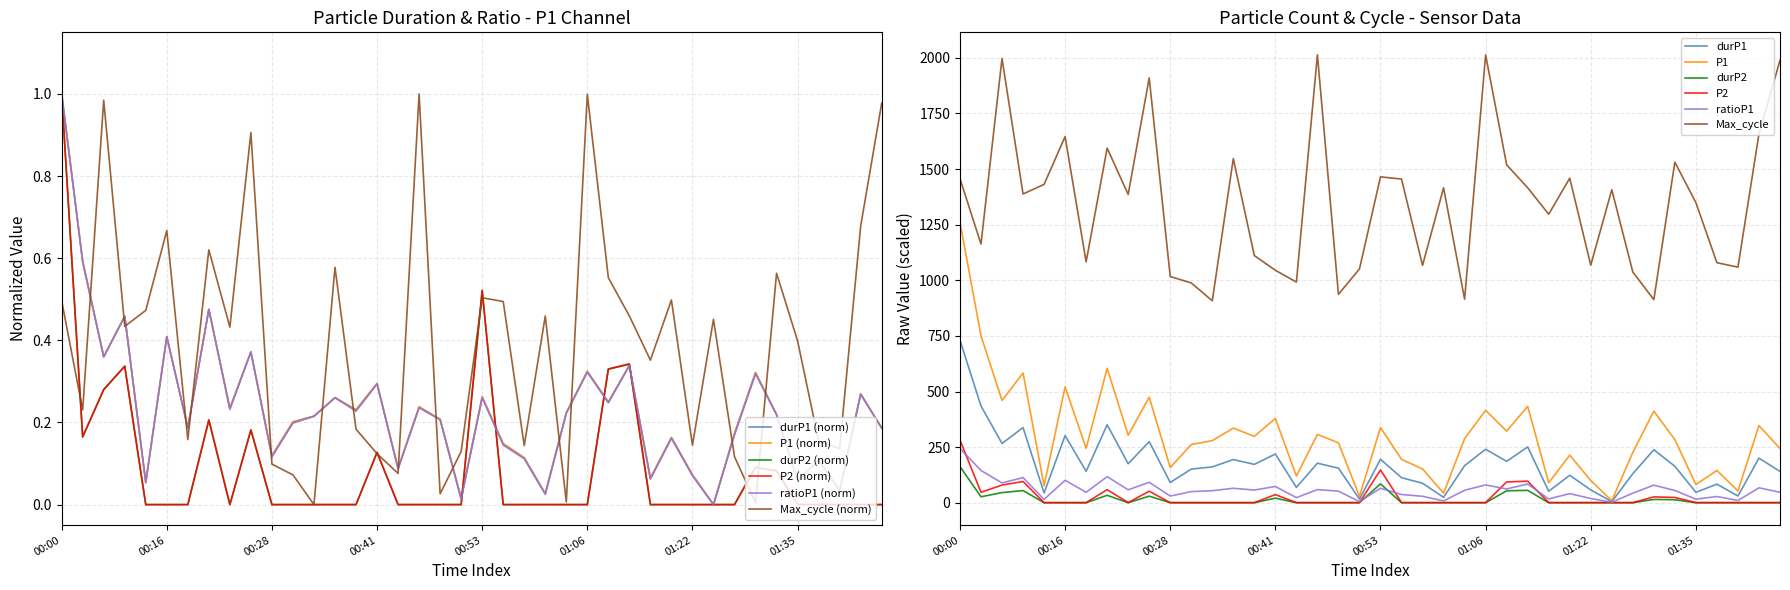

Count the number of data series in this chart.

6